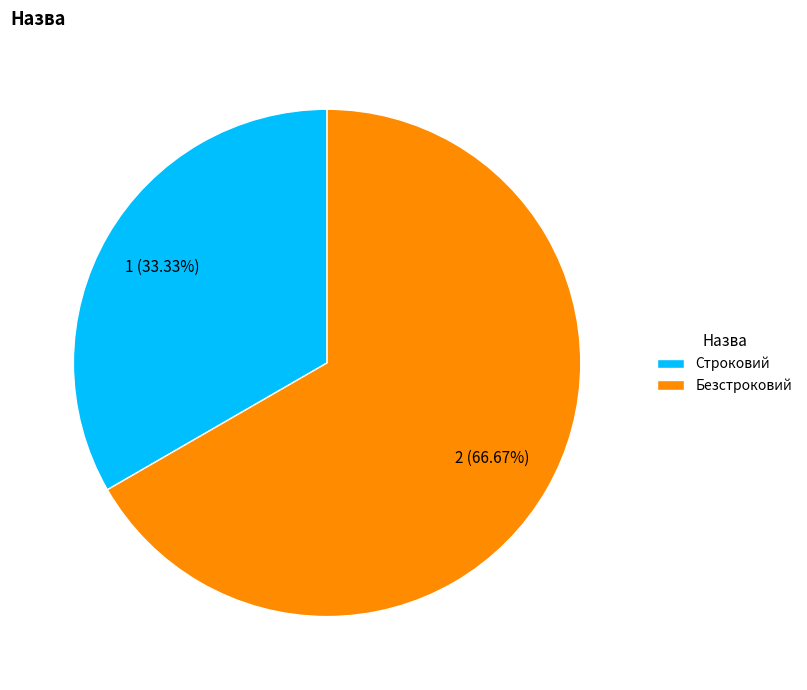

Is there any slice that represents more than half of the pie?

Yes